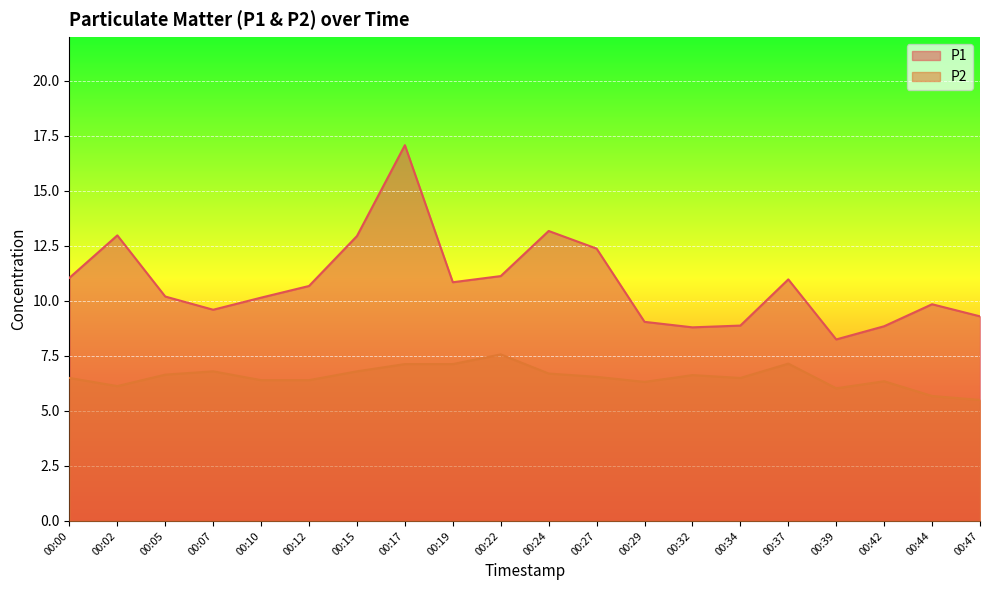

Which series has the largest total across all categories?

P1